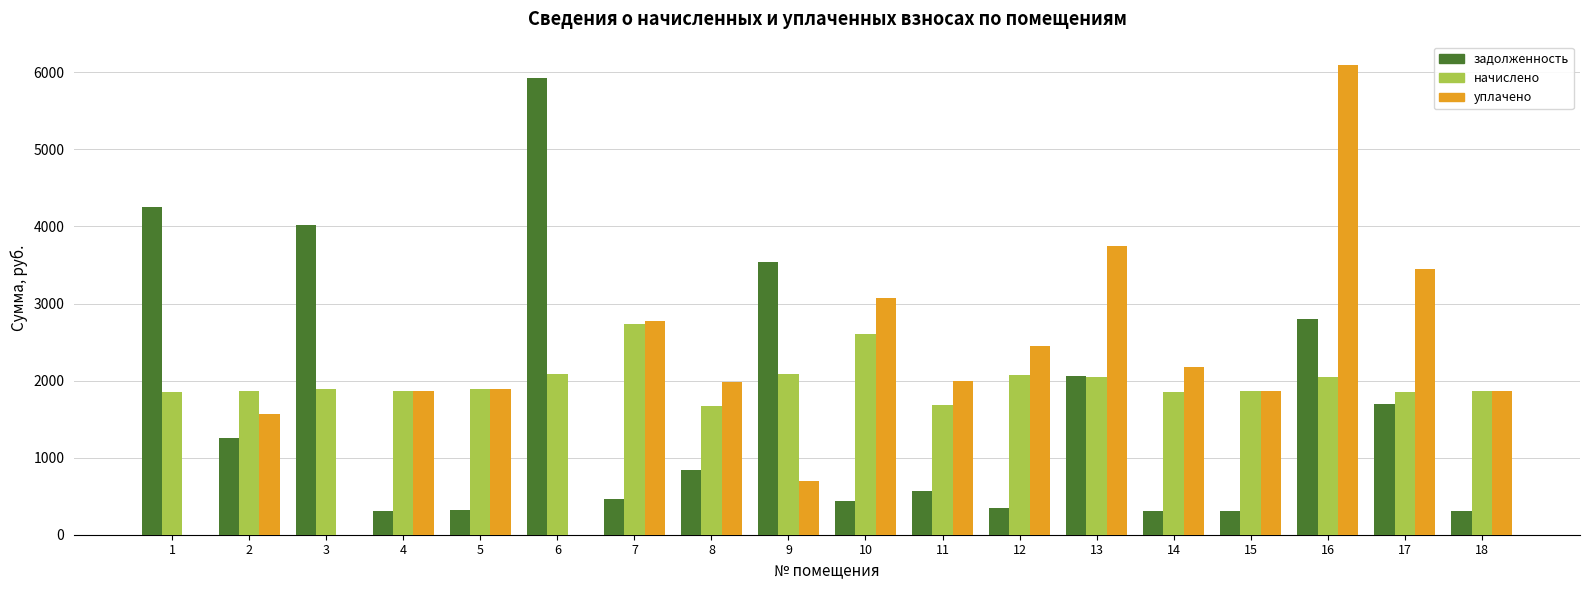

What is the sum of the начислено values at 3 and 5?

3775.7